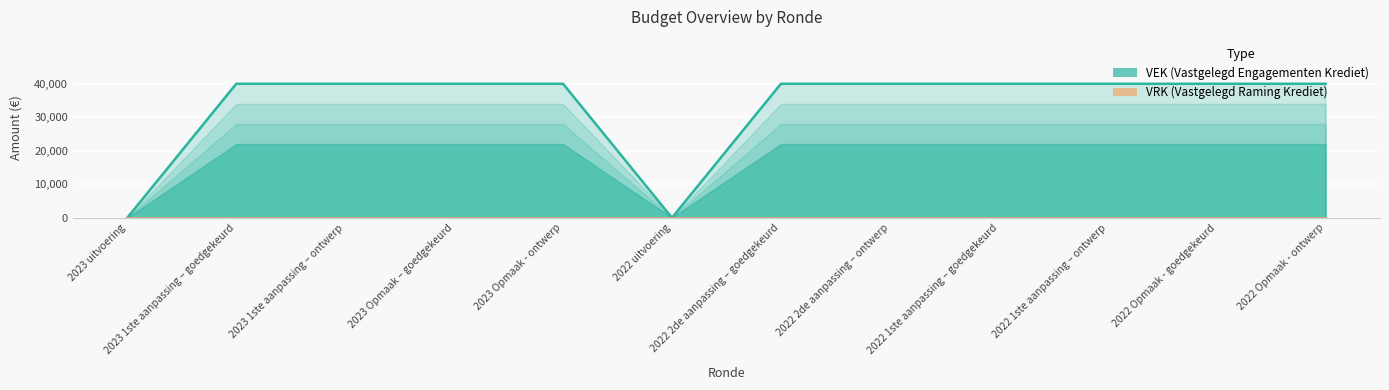

How many series are shown in this chart?

1